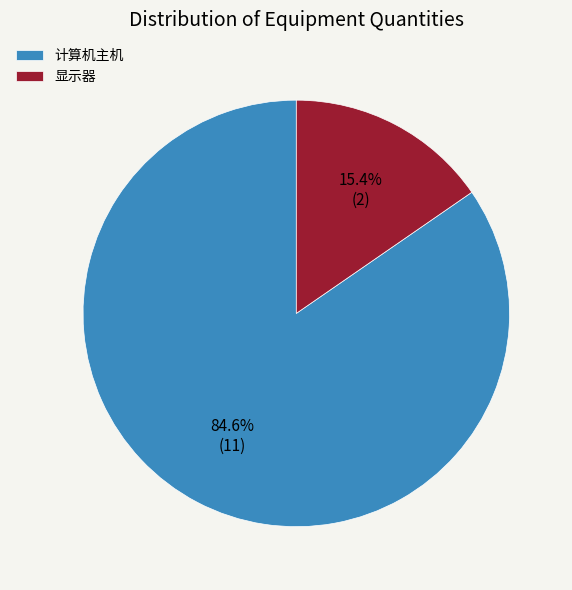

What is the smallest slice in the pie chart?

显示器